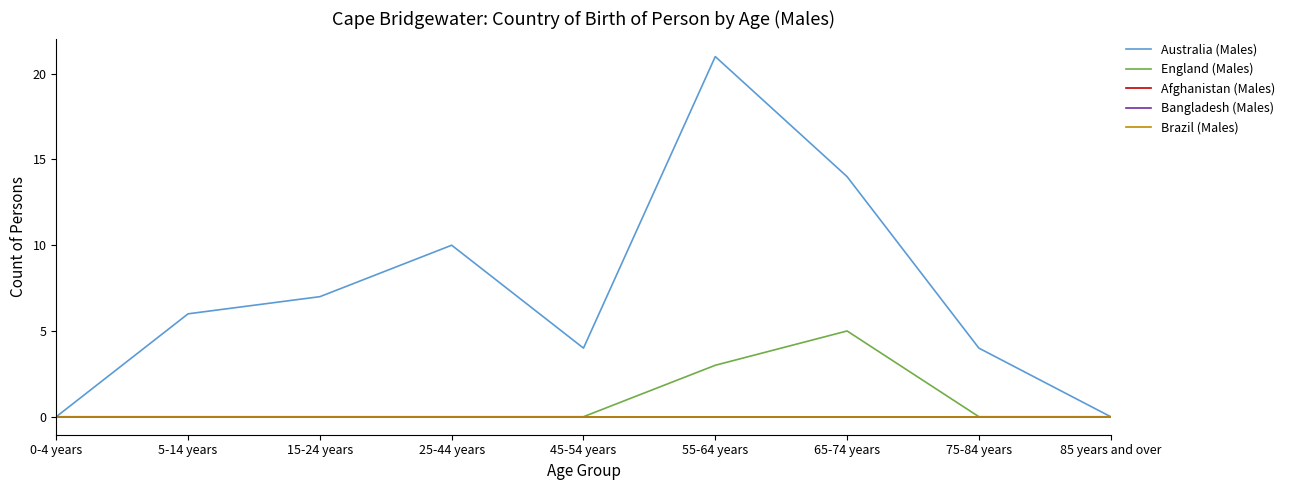

Is this an area chart (filled region under the line)?

No